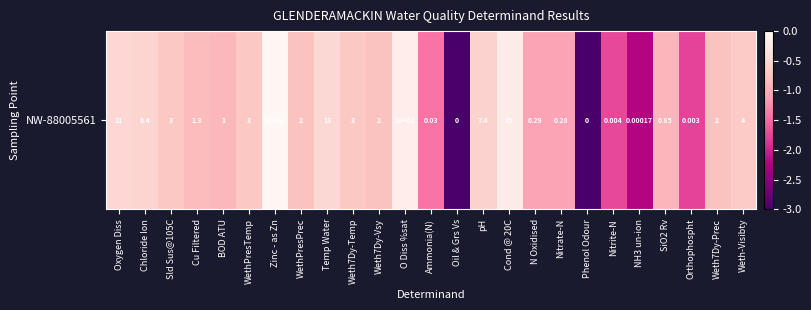

What is the difference between the second highest and minimum values?

2.8